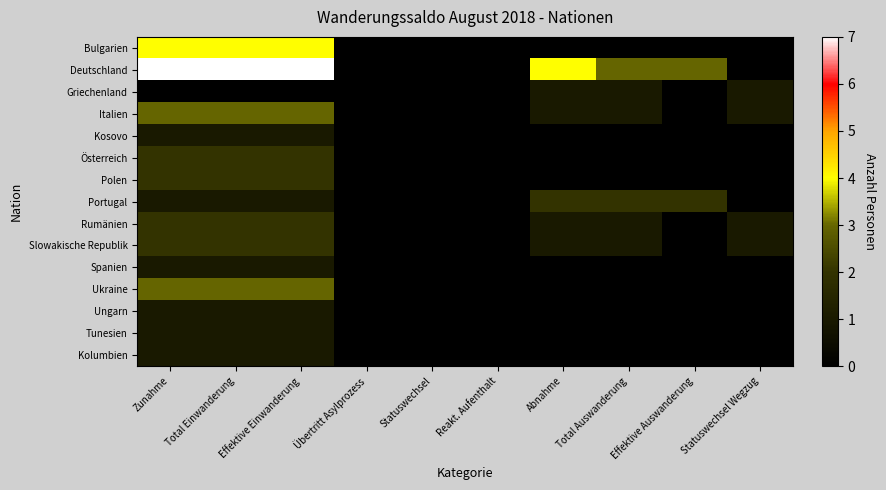

What is the difference between the highest and lowest values at Effektive Auswanderung?

3